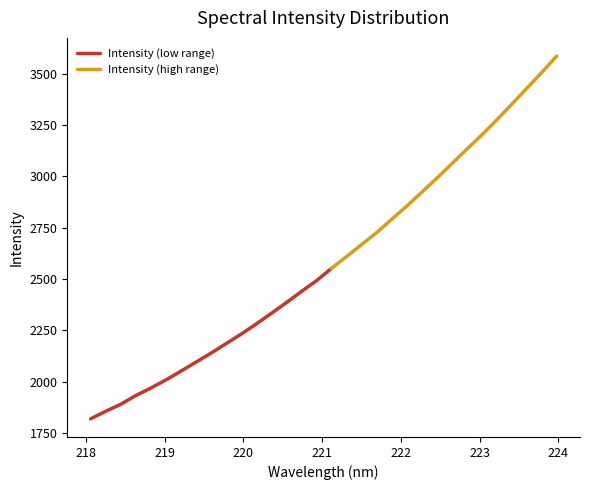

What is the average value?

2585.3